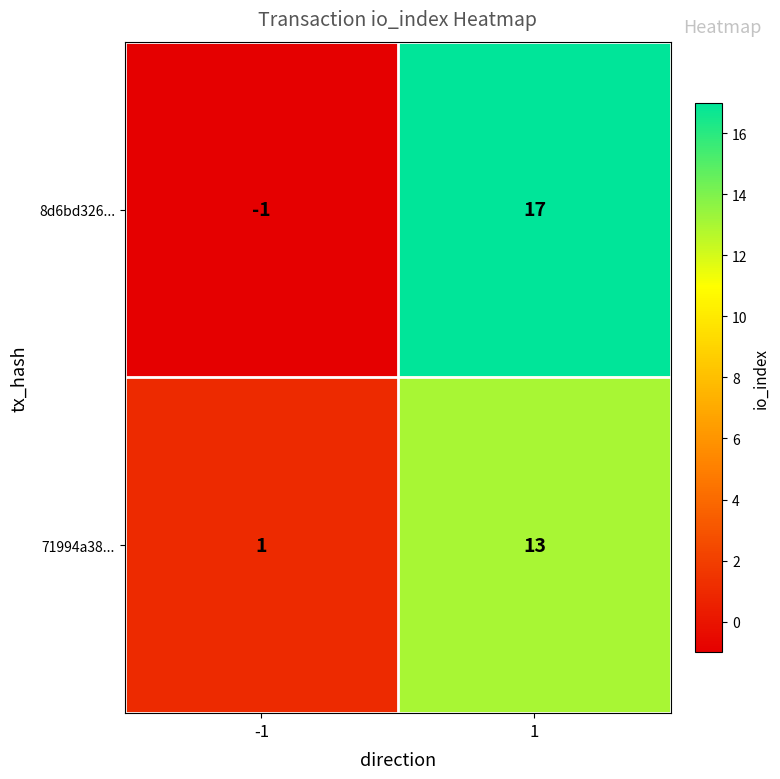

What is the difference between the 8d6bd326... values at 1 and -1?

18